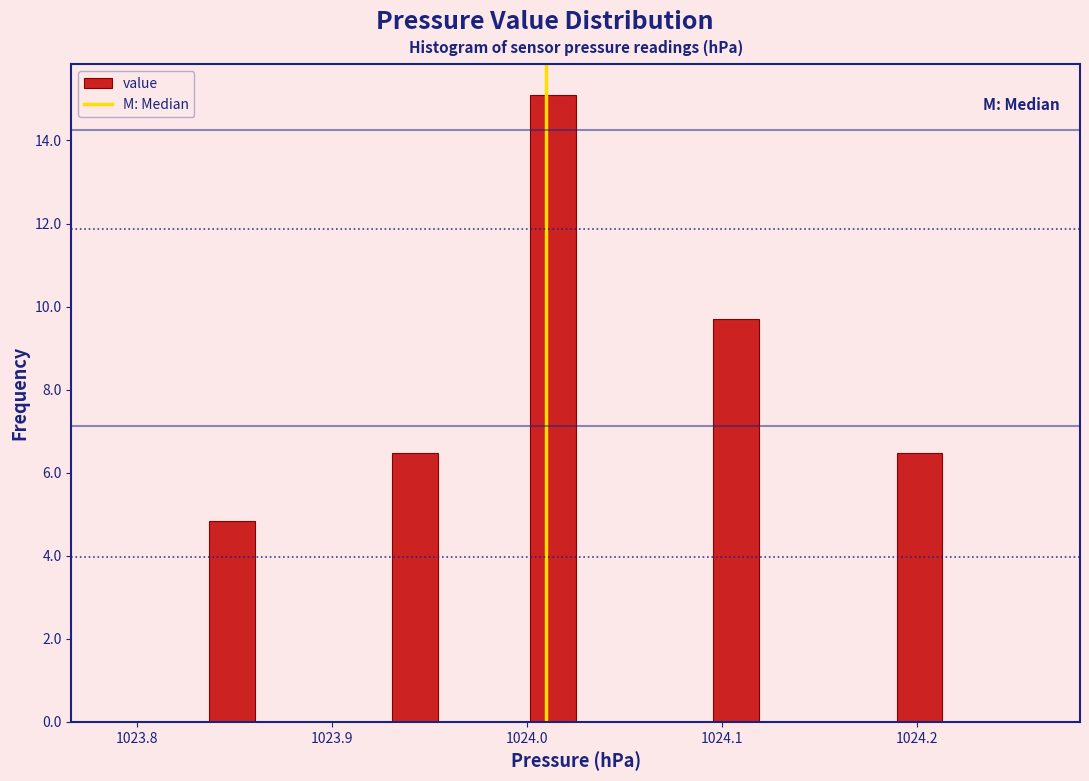

Read against the x-axis, roughly where is the centre of the tallest bar?

1024.01